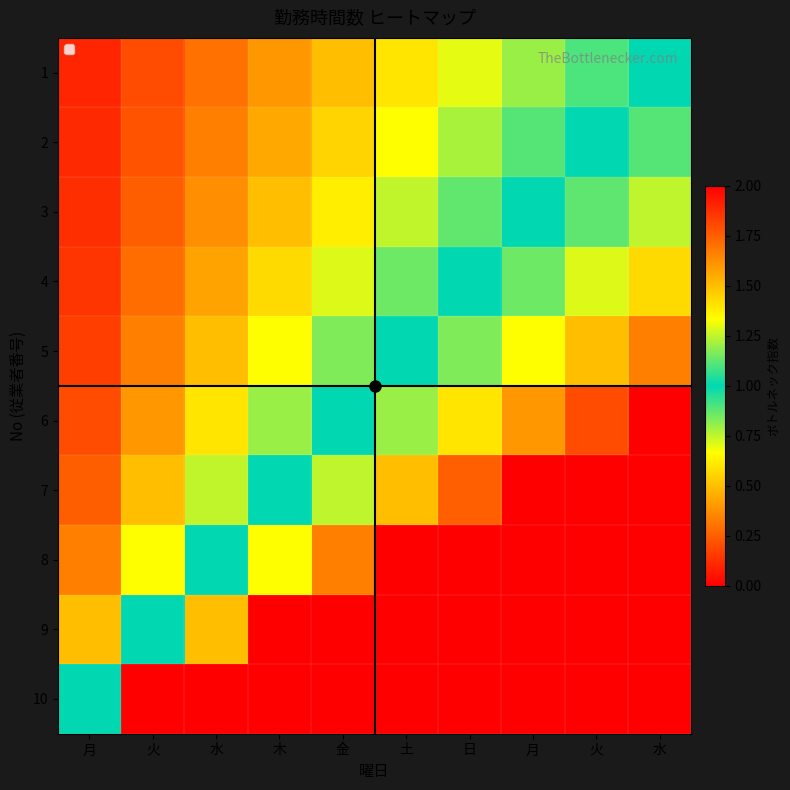

Rank the series by their maximum value, from lowest to highest.

1, 2, 3, 4, 5, 6, 7, 8, 9, 10